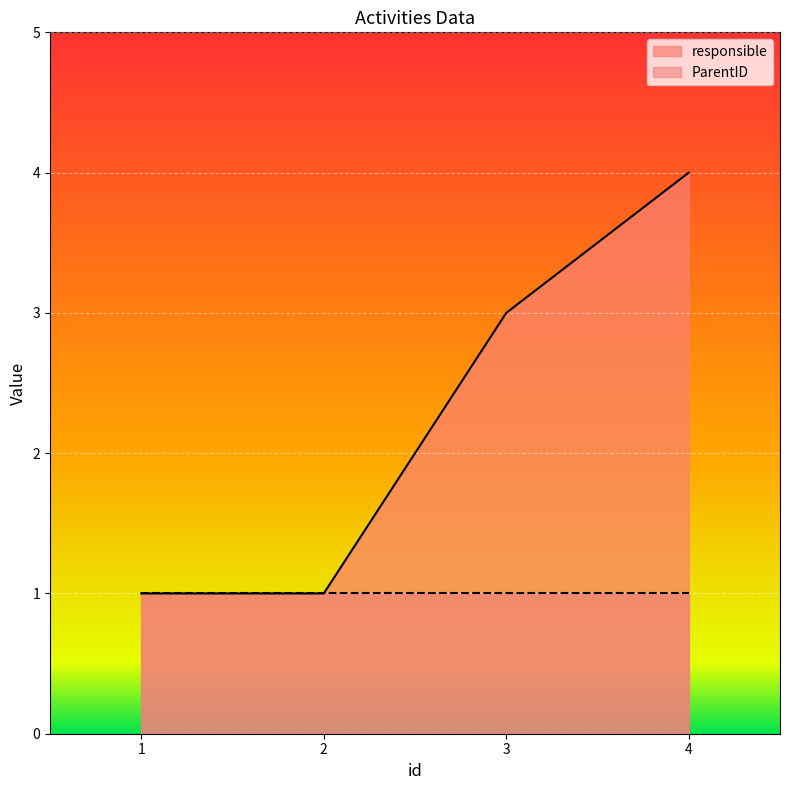

Which category has the highest value across all series?

4